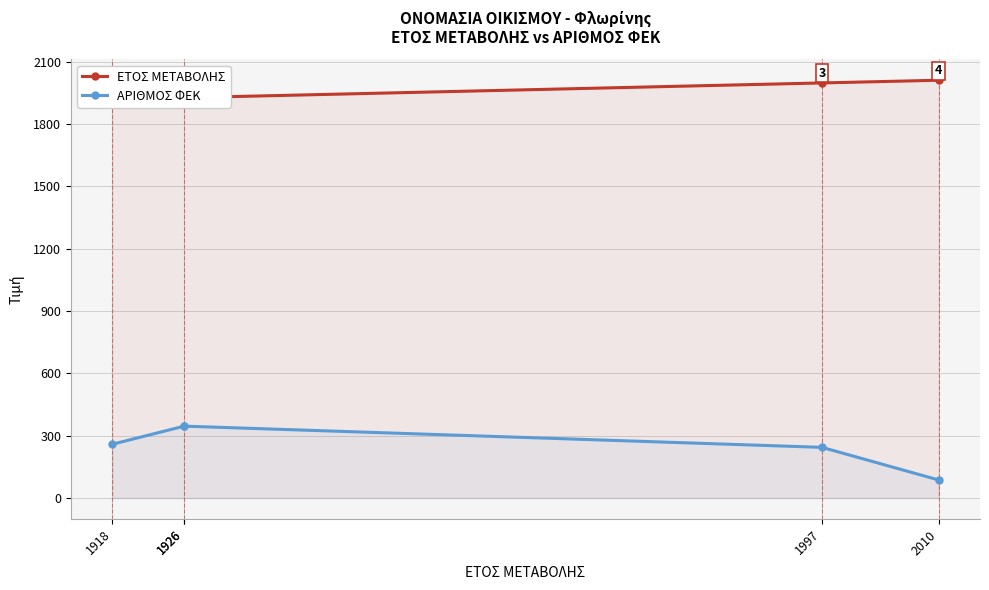

Does the chart display data point markers on the line(s)?

Yes